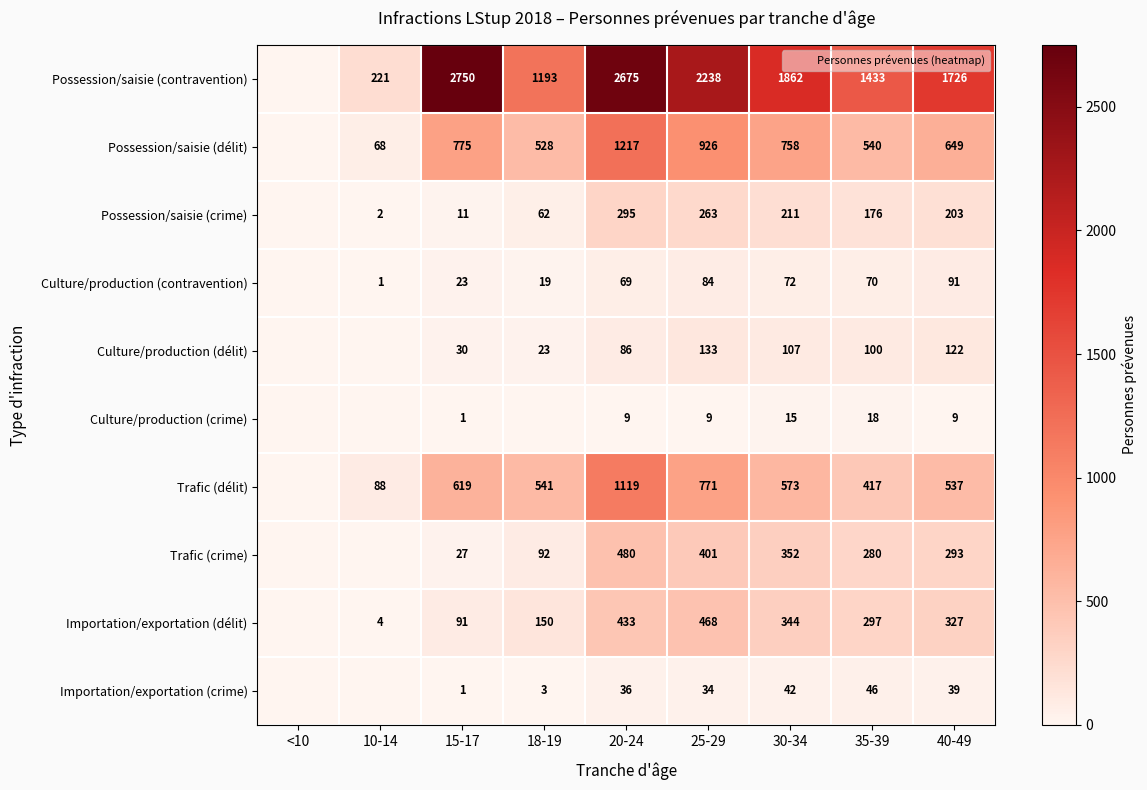

What is the average value of the Culture/production (crime) series?

7